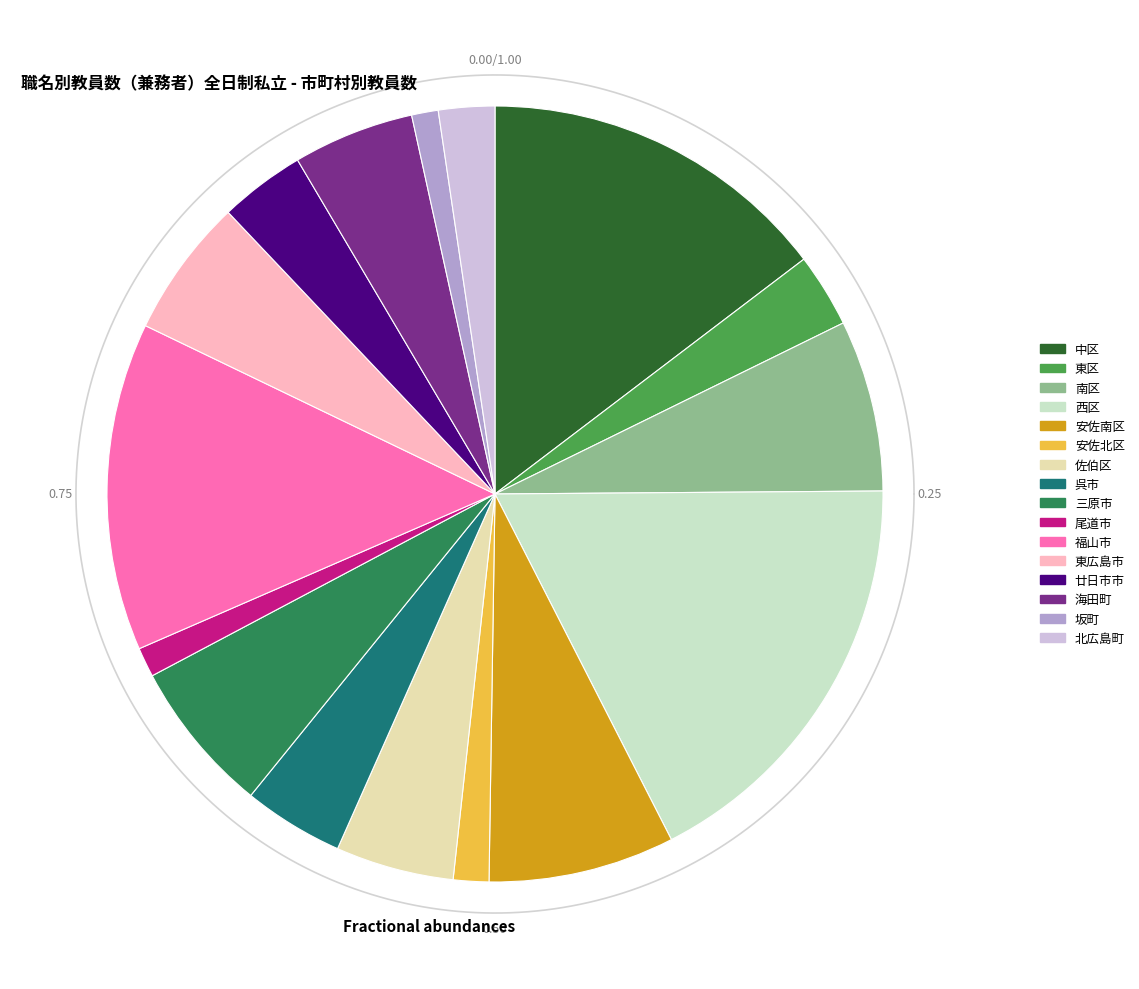

To the nearest percent, what is the difference between the 中区 and 東広島市 slice percentages?

9%